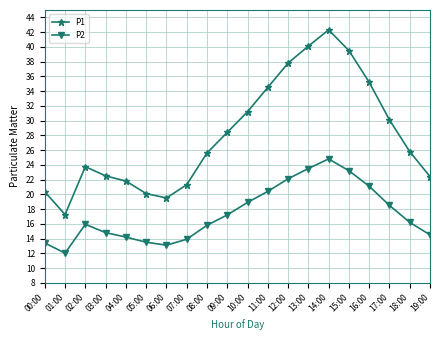

Does the chart display data point markers on the line(s)?

Yes